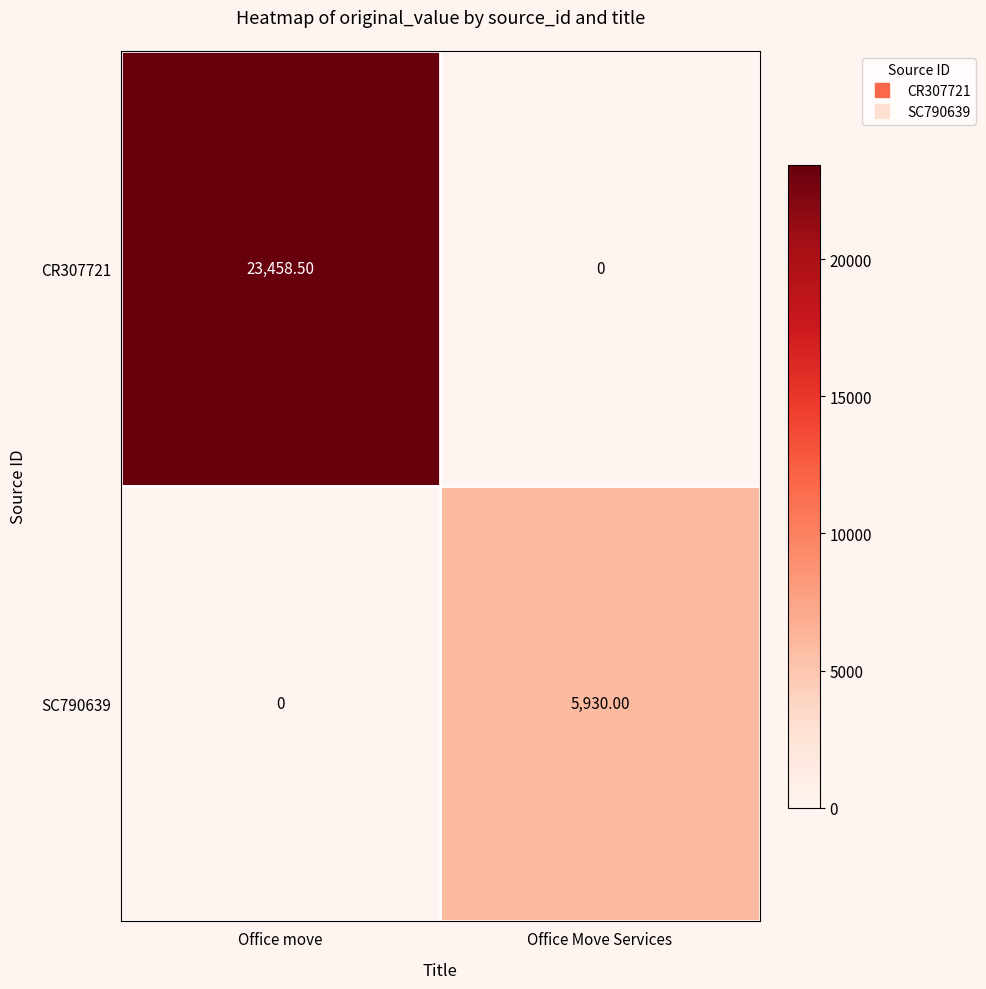

At how many categories does at least one series exceed 4237?

2